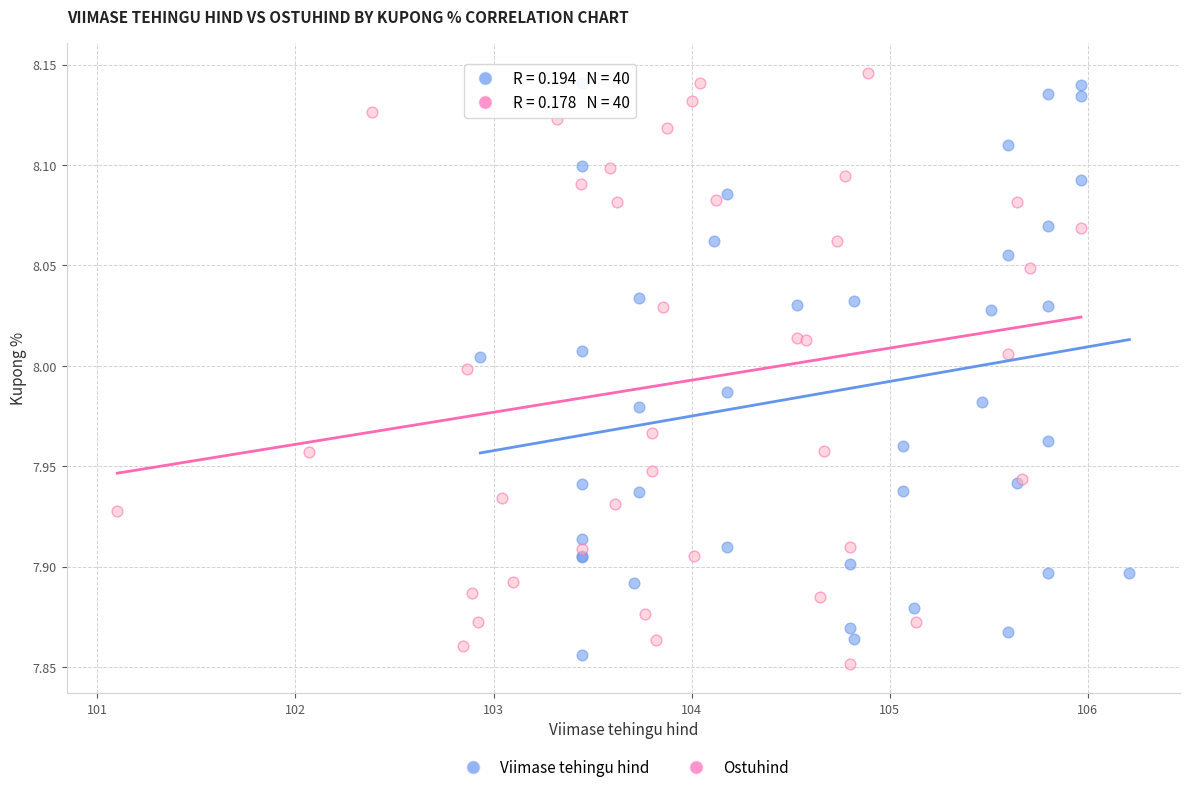

What are all the series names shown in the legend?

Viimase tehingu hind, Ostuhind